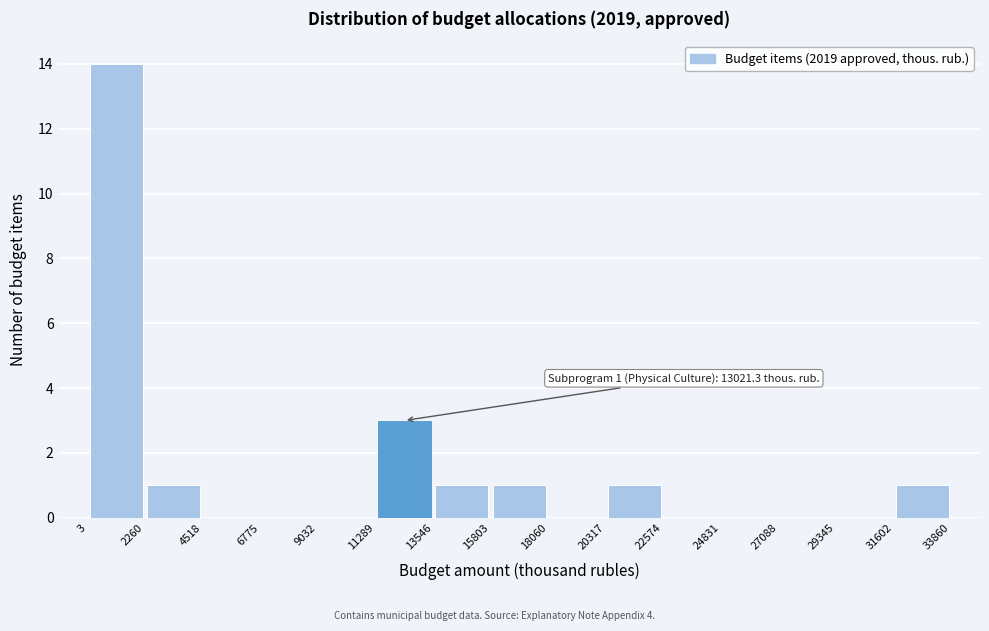

Over which range of the x-axis is the bar tallest?

3 to 2260